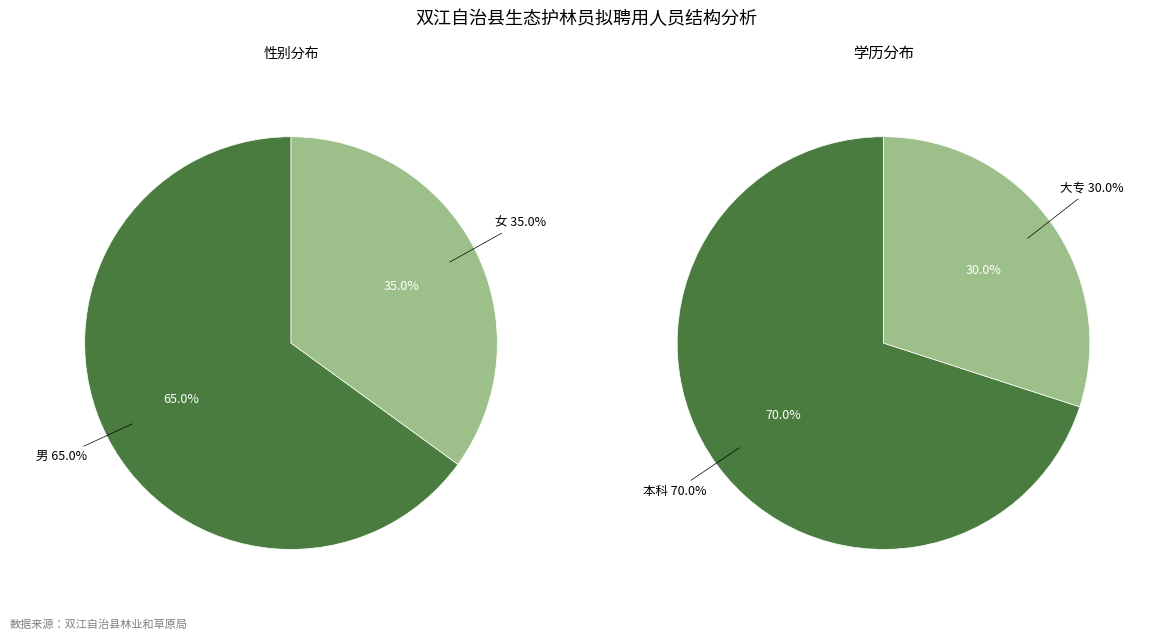

Rank the series by their maximum value, from highest to lowest.

学历分布, 性别分布